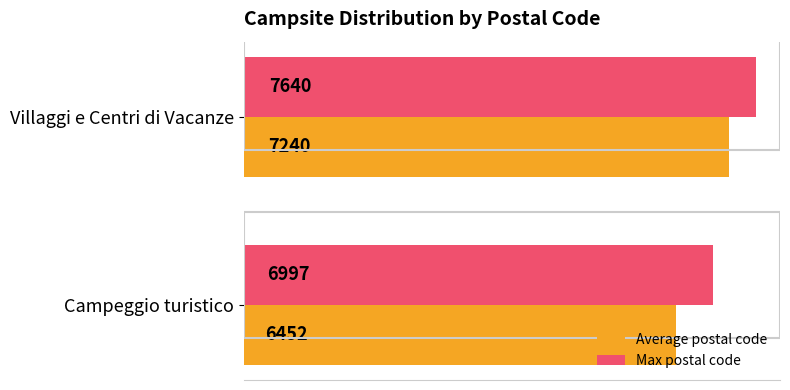

The value of Average postal code at Villaggi e Centri di Vacanze is 7240.0. True or false?

True